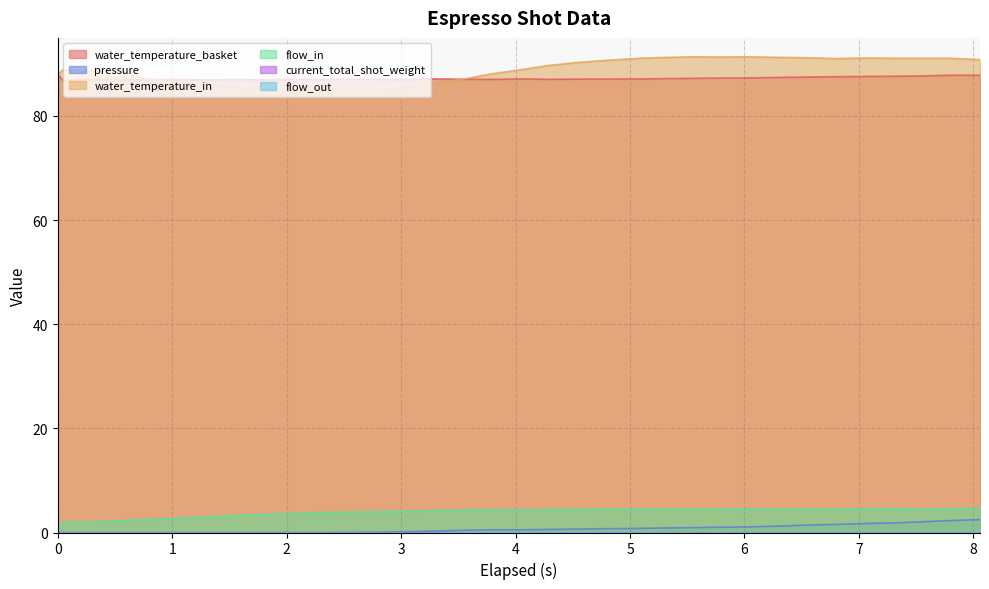

How many lines are shown in the chart?

6